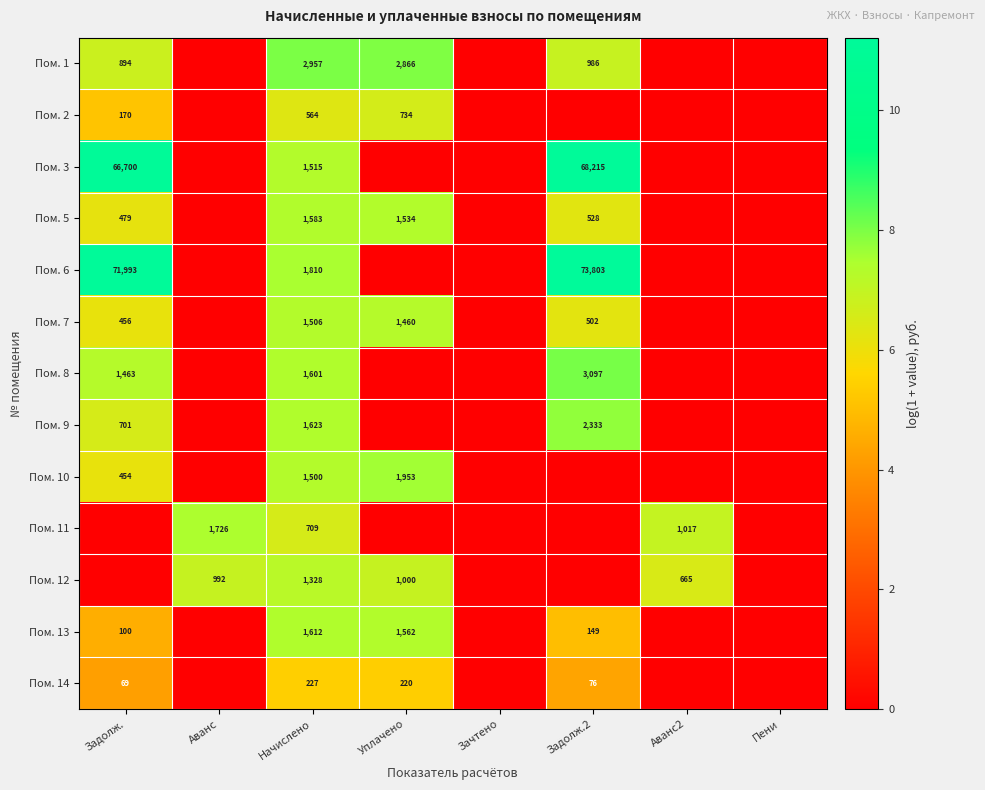

Is the value of Пом. 5 at Начислено greater than the value of Пом. 10 at Задолж.?

Yes